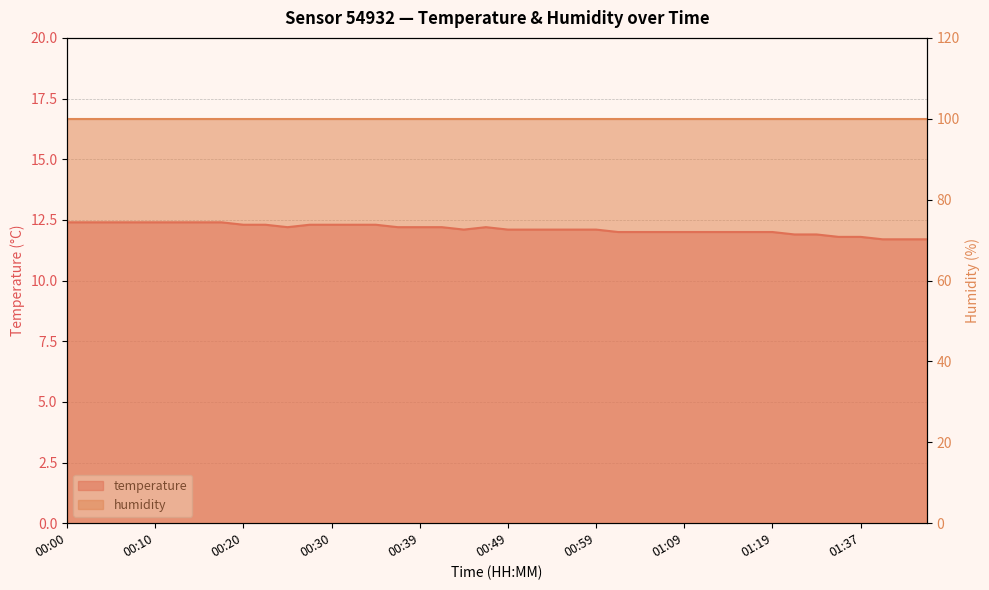

What is the ratio of the value at 00:42 to the value at 00:25?

1.0